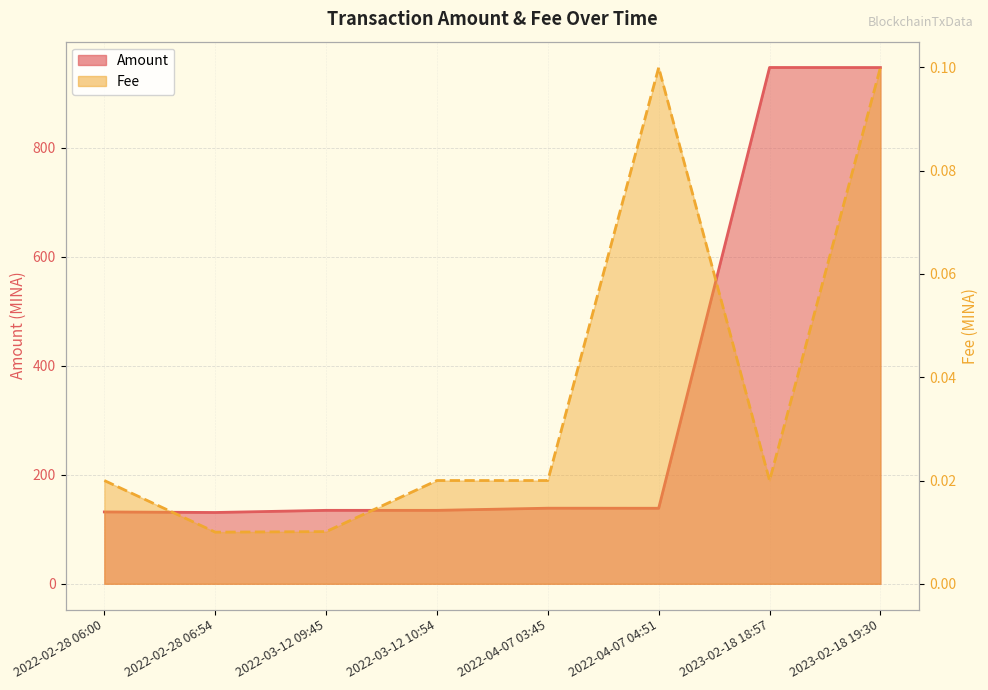

What is the label of the 2nd point from the left?

2022-02-28 06:54